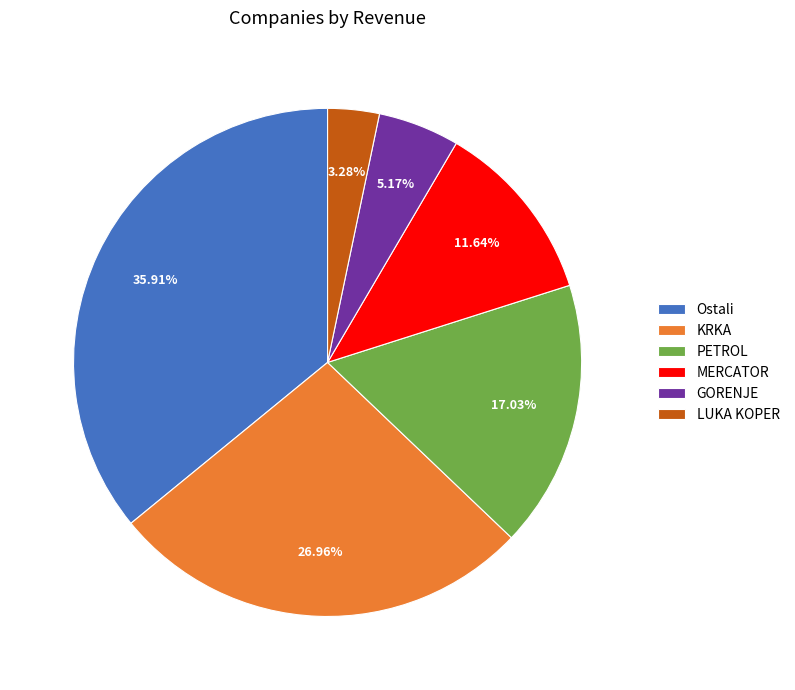

To the nearest percent, what portion does LUKA KOPER represent?

3%